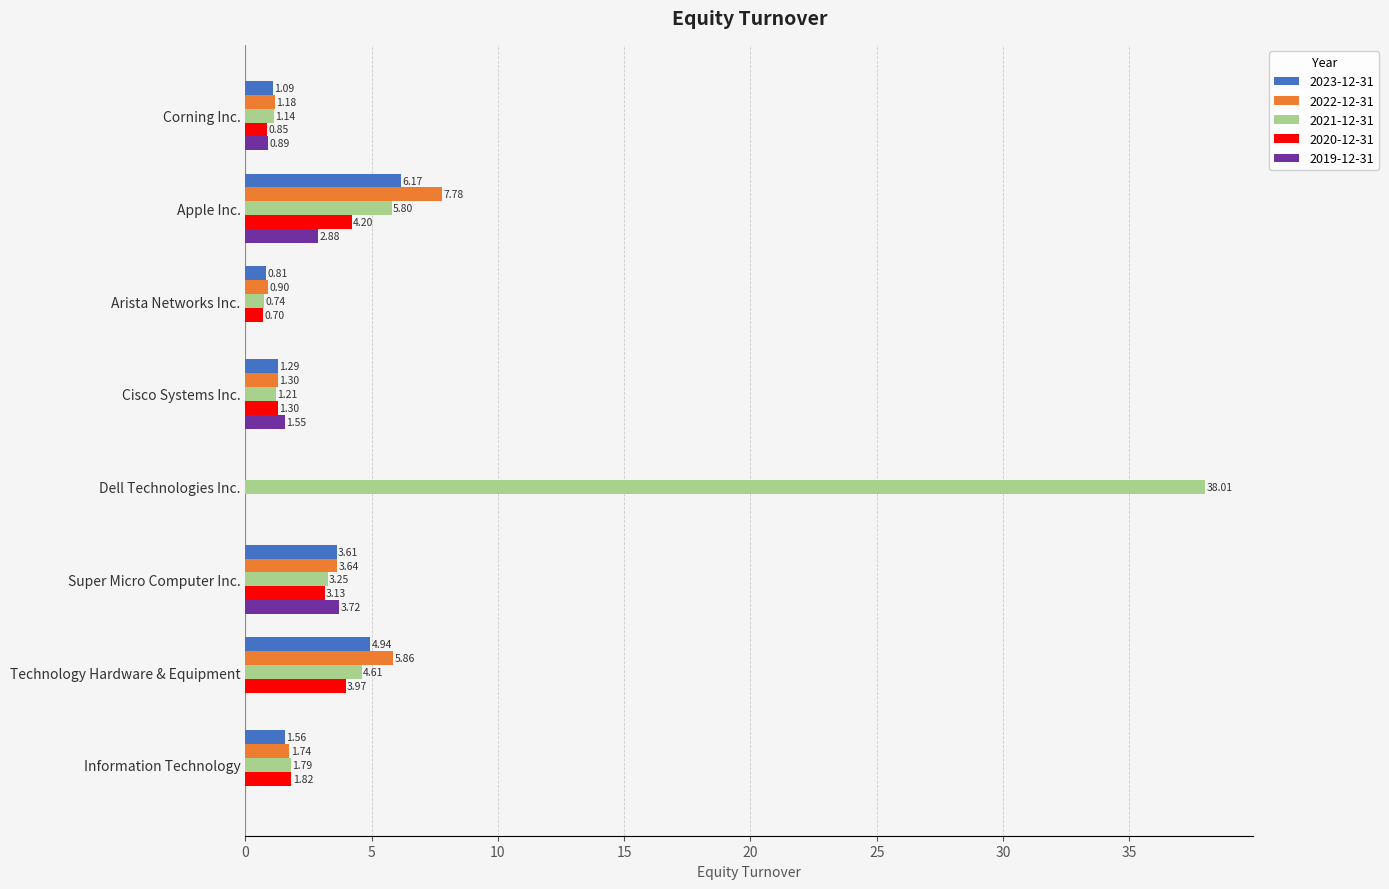

What is the sum of all 2019-12-31 values?

9.0